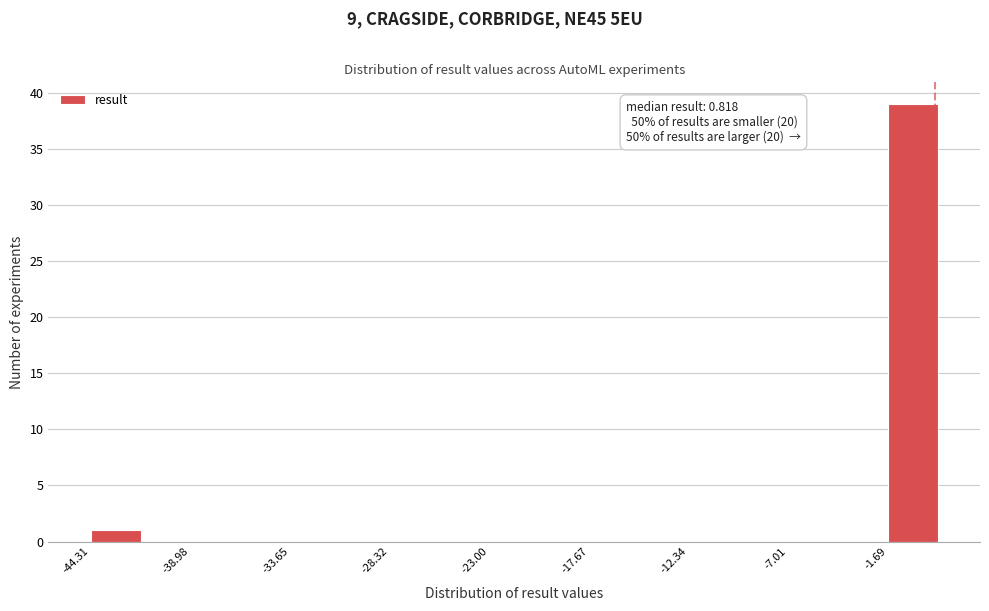

Read against the x-axis, roughly where is the centre of the tallest bar?

0